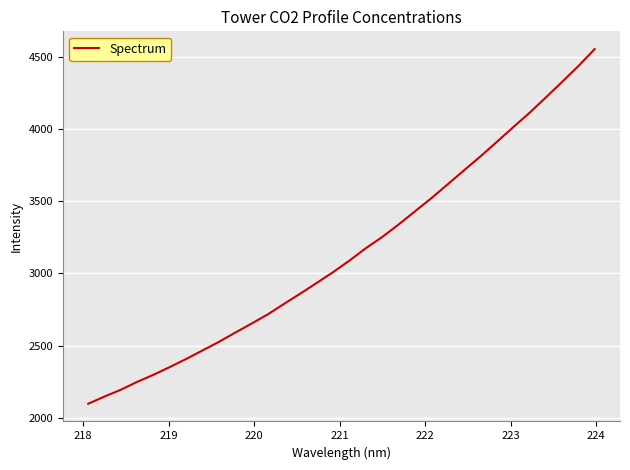

What is the greatest value displayed?

4555.7